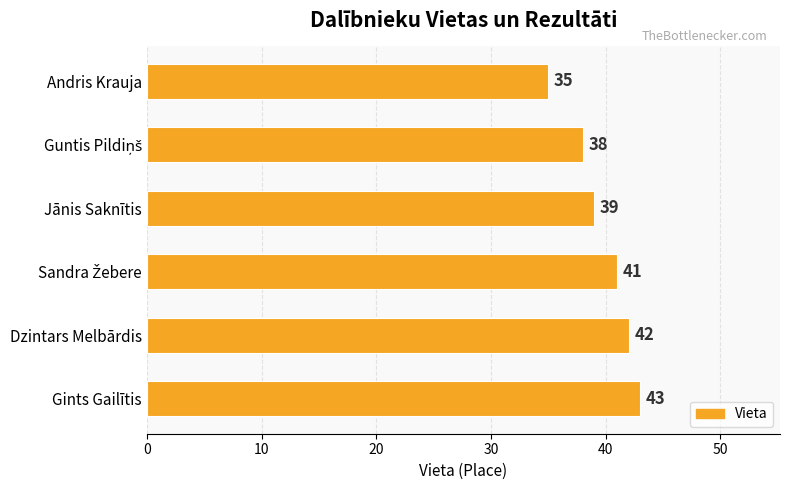

The value at Dzintars Melbārdis is 73. True or false?

False